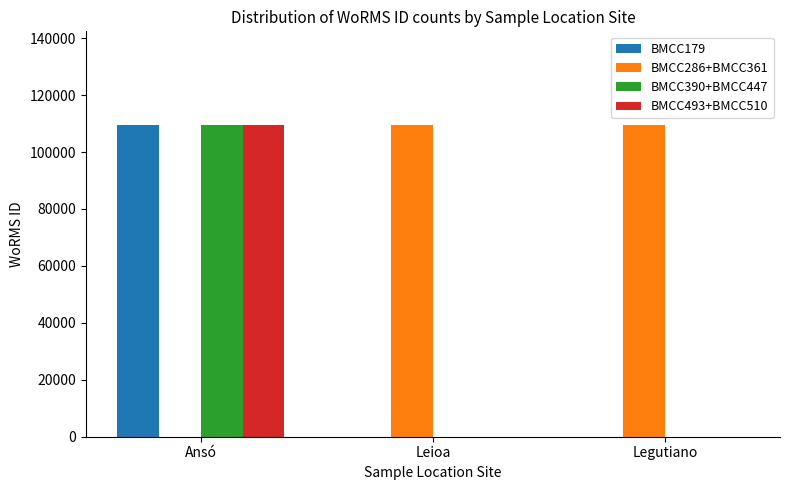

Is the value of BMCC493+BMCC510 at Ansó greater than the value of BMCC179 at Legutiano?

Yes